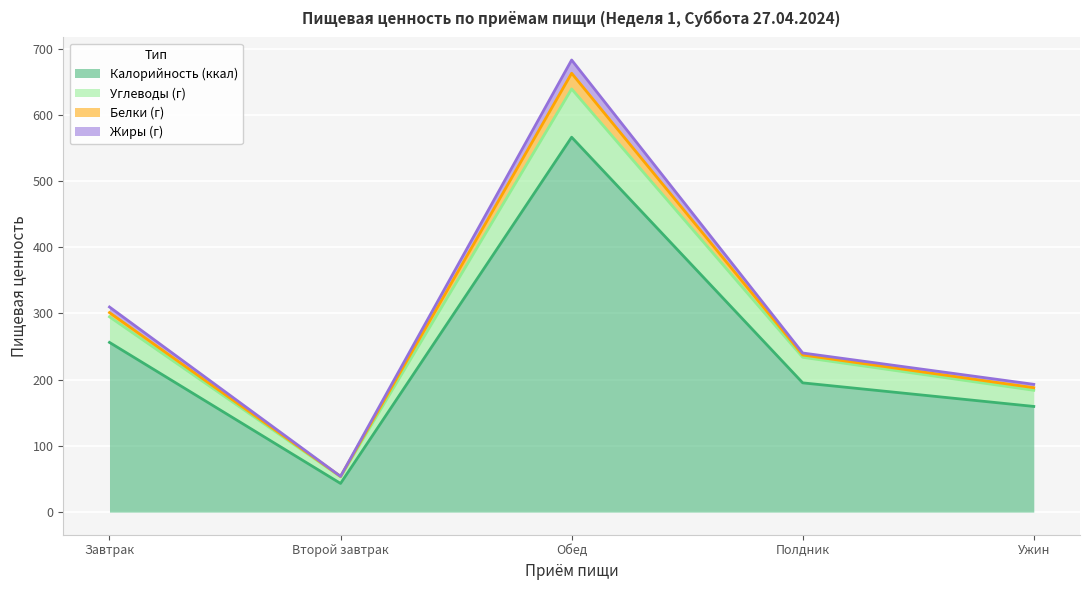

What is the minimum value for Калорийность (ккал)?

43.3